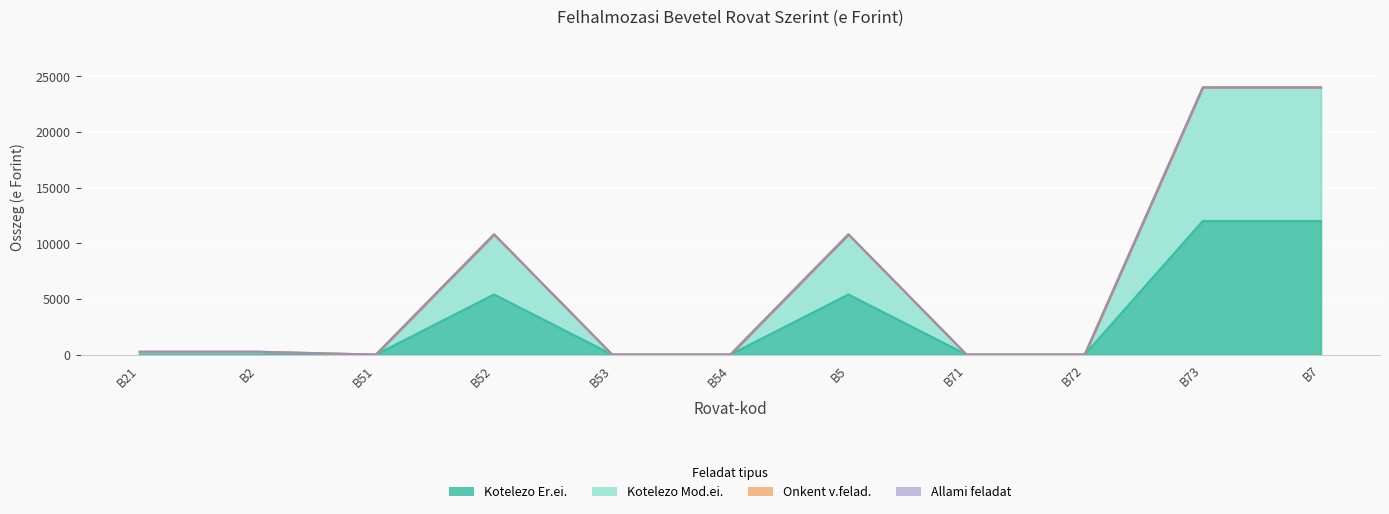

What is the difference between the maximum and second lowest values in the Kotelezo Er.ei. series?

12000